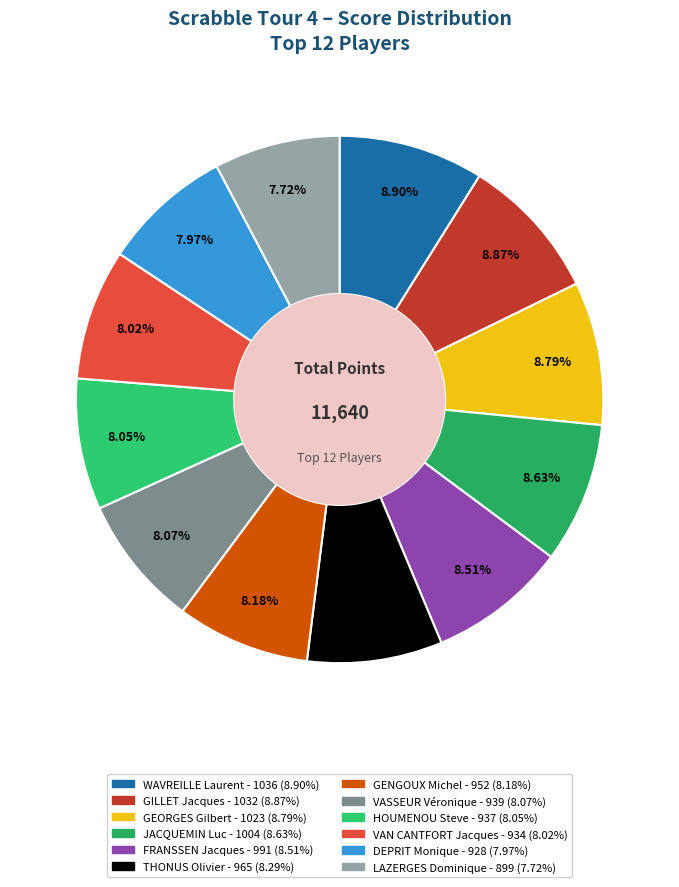

True or false: THONUS Olivier accounts for 3% of the total.

False